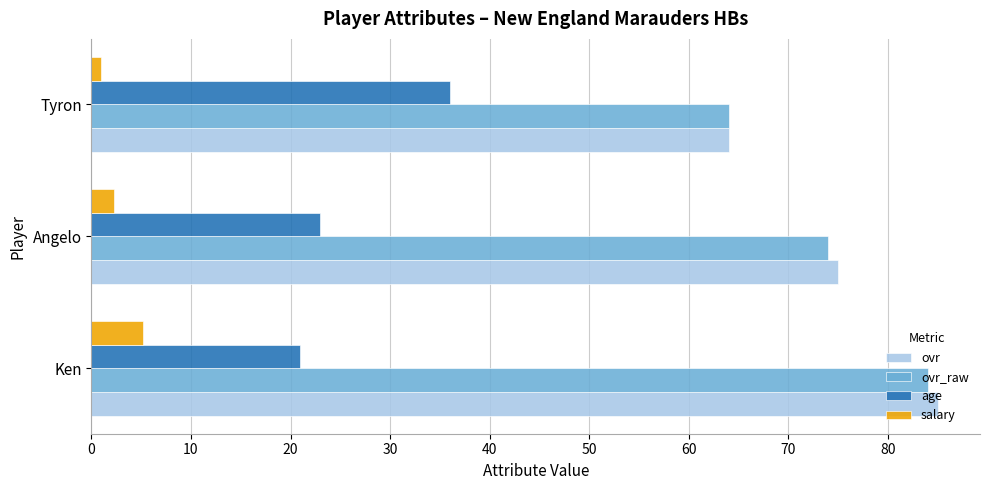

At which label is age closest to 28?

Angelo